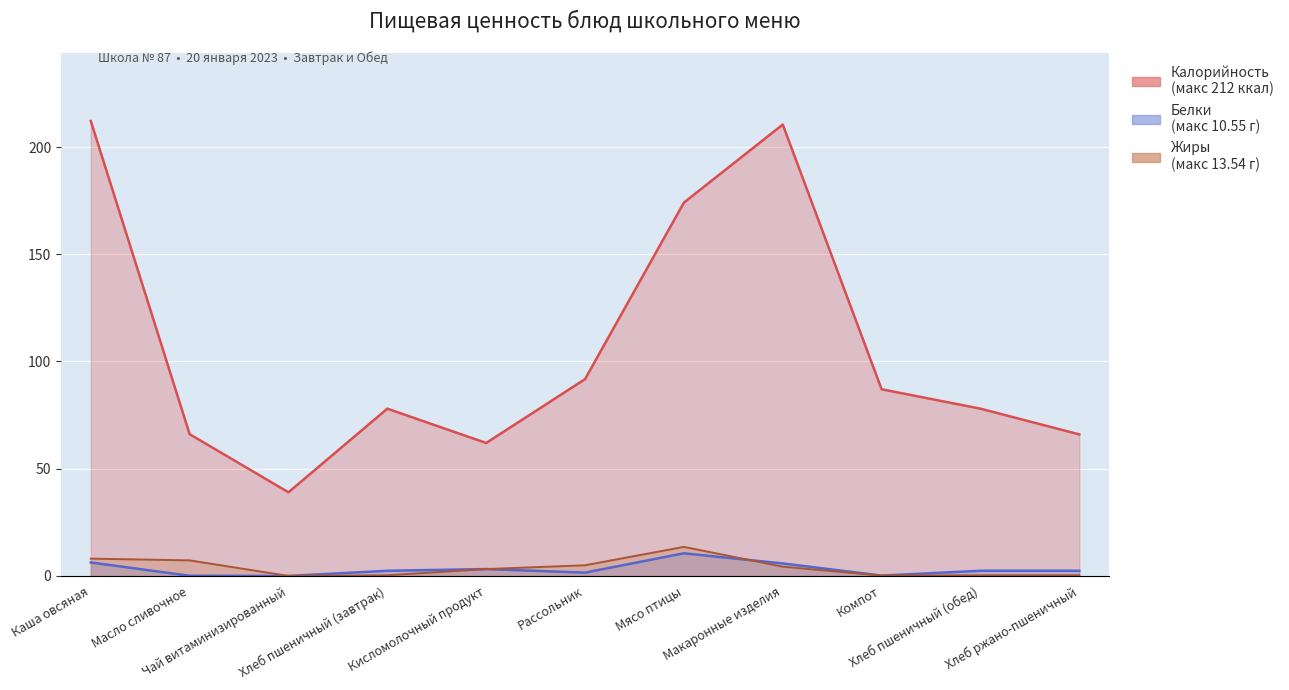

At which category is the sum across all series the highest?

Каша овсяная